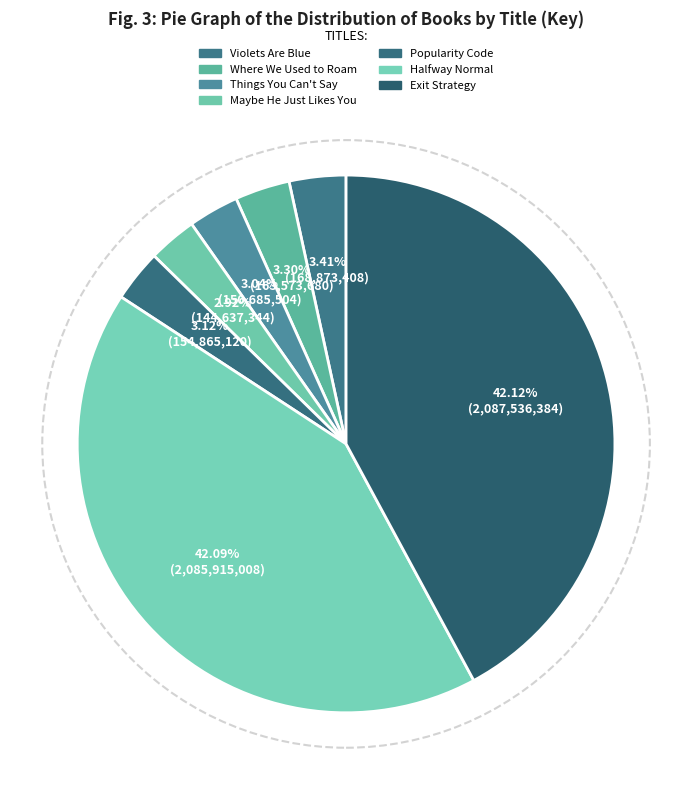

How many segments does this pie chart have?

7